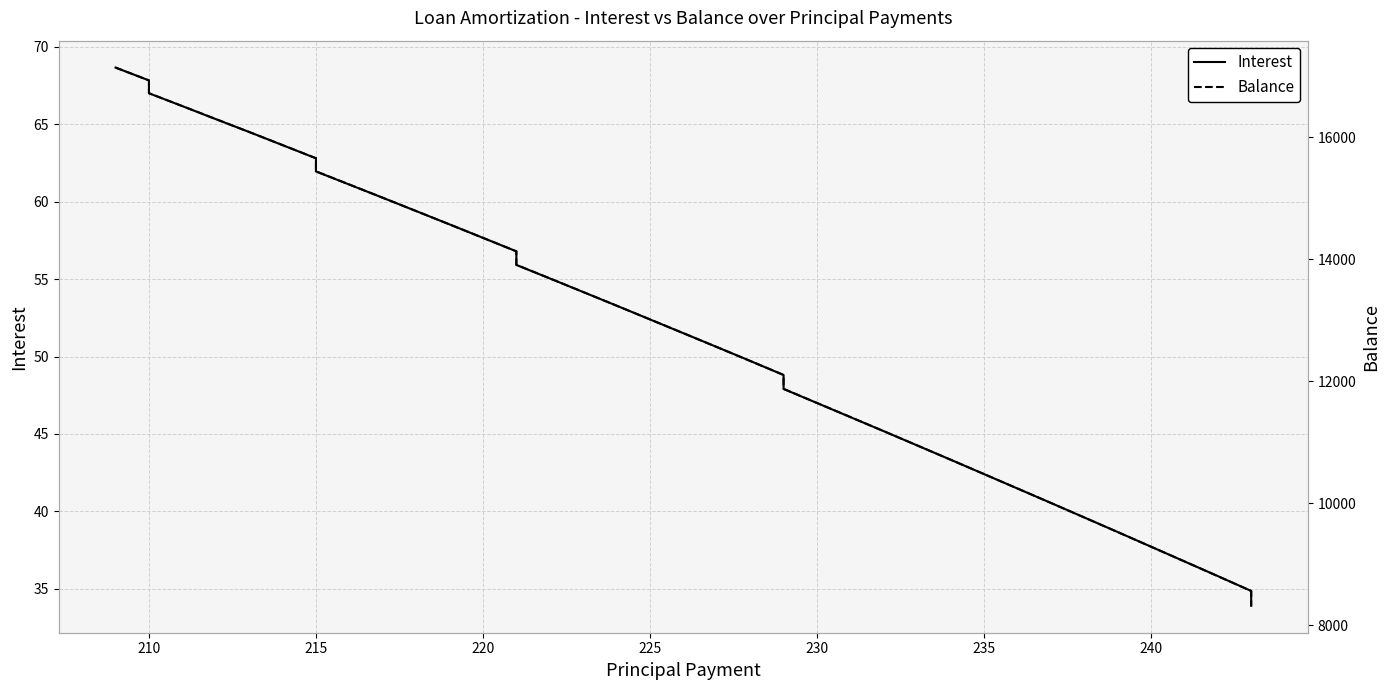

True or false: Balance and Interest intersect in this chart.

False